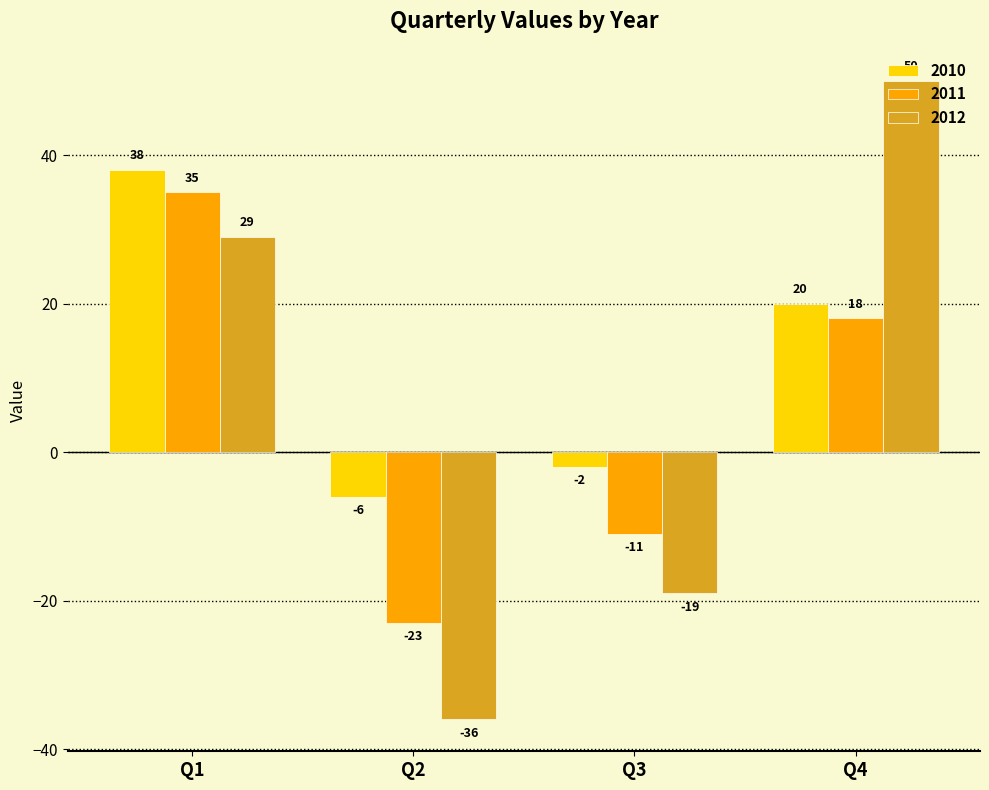

At how many categories does at least one series exceed 13?

2